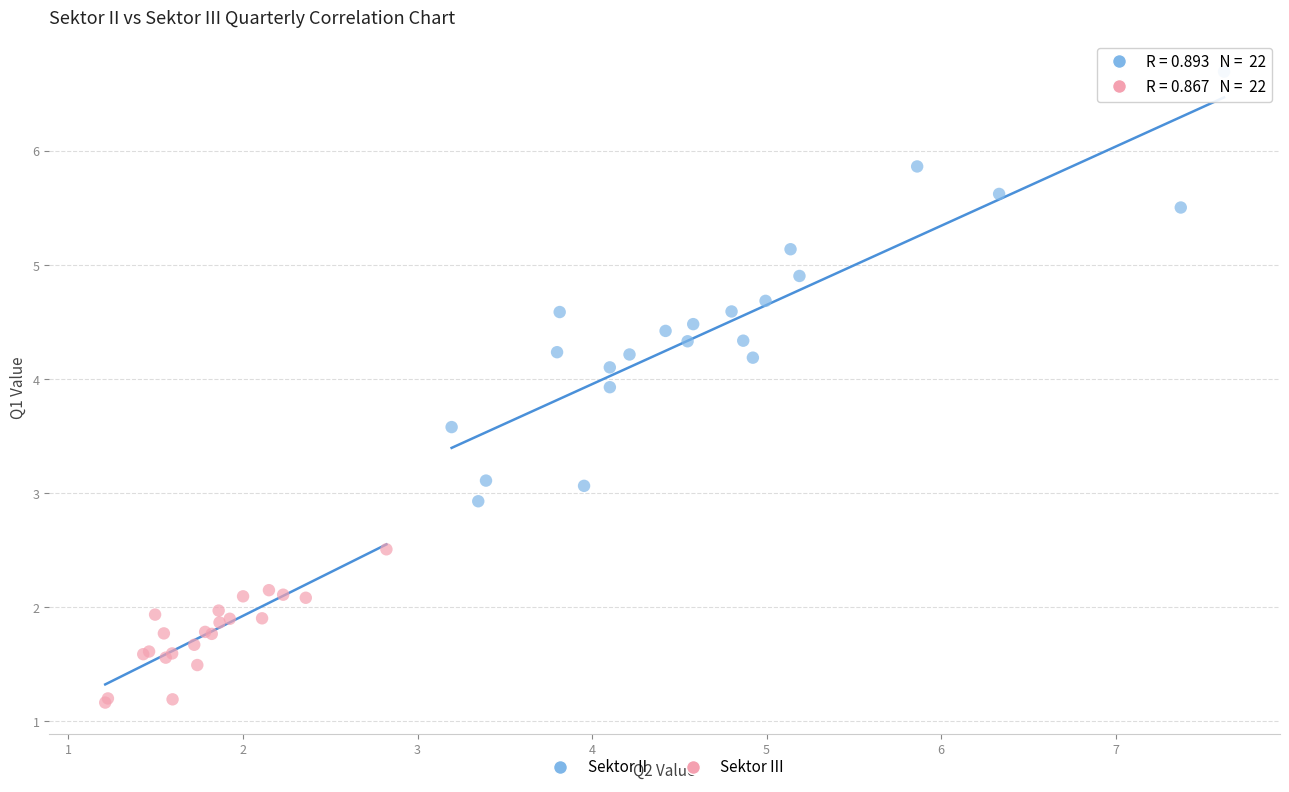

Which series contains the lowest Y value?

Sektor III